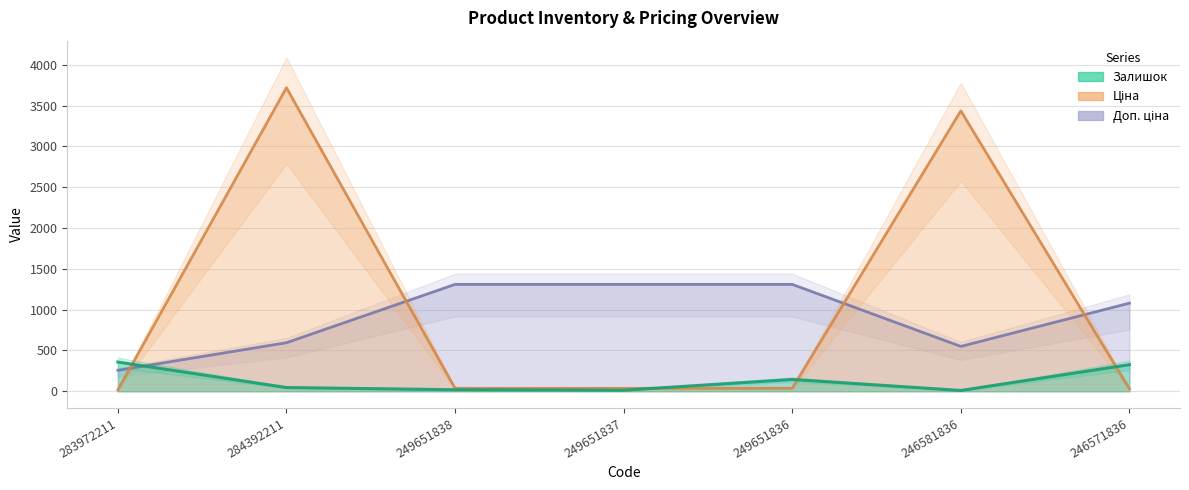

What is the label of the 2nd point from the right?

246581836